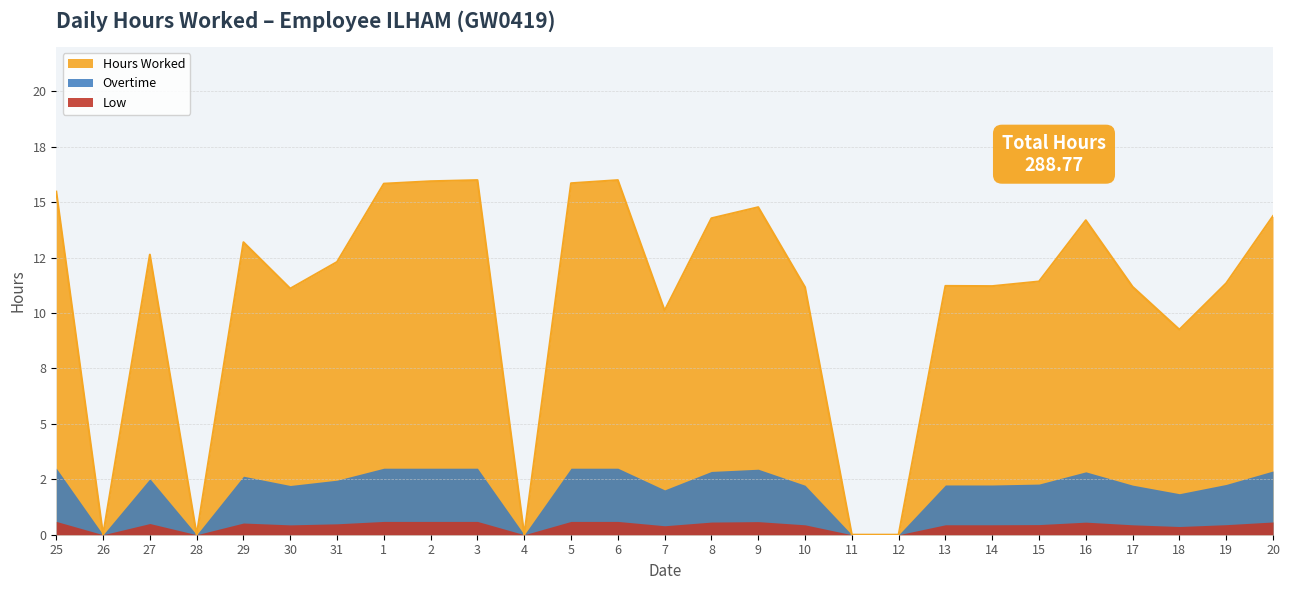

What is the label of the 2nd point from the left?

26